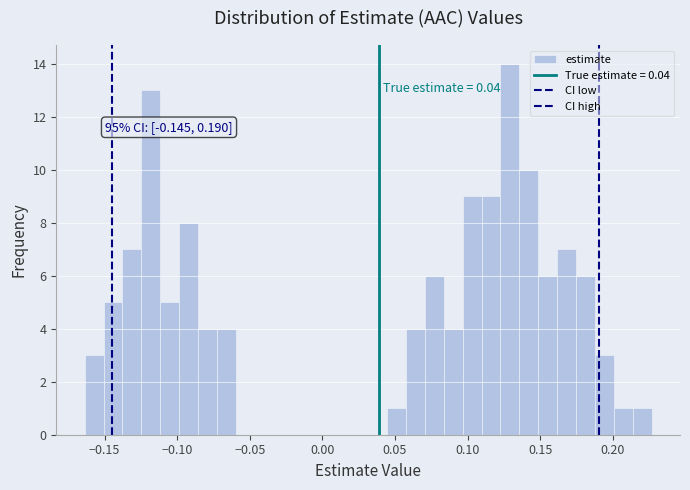

Read against the x-axis, roughly where is the centre of the tallest bar?

0.130